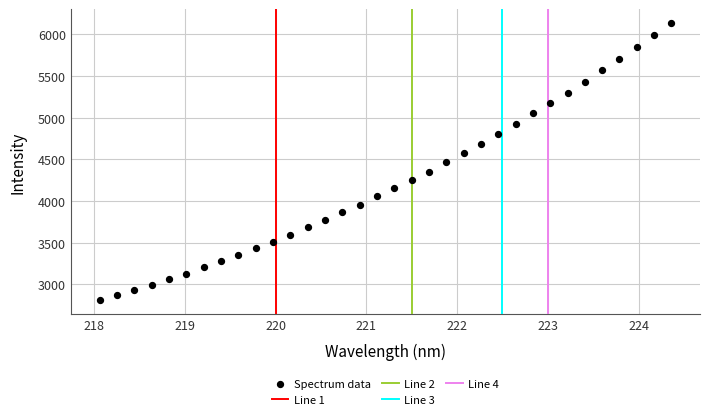

What is the range of Y values (max minus min)?

3330.2